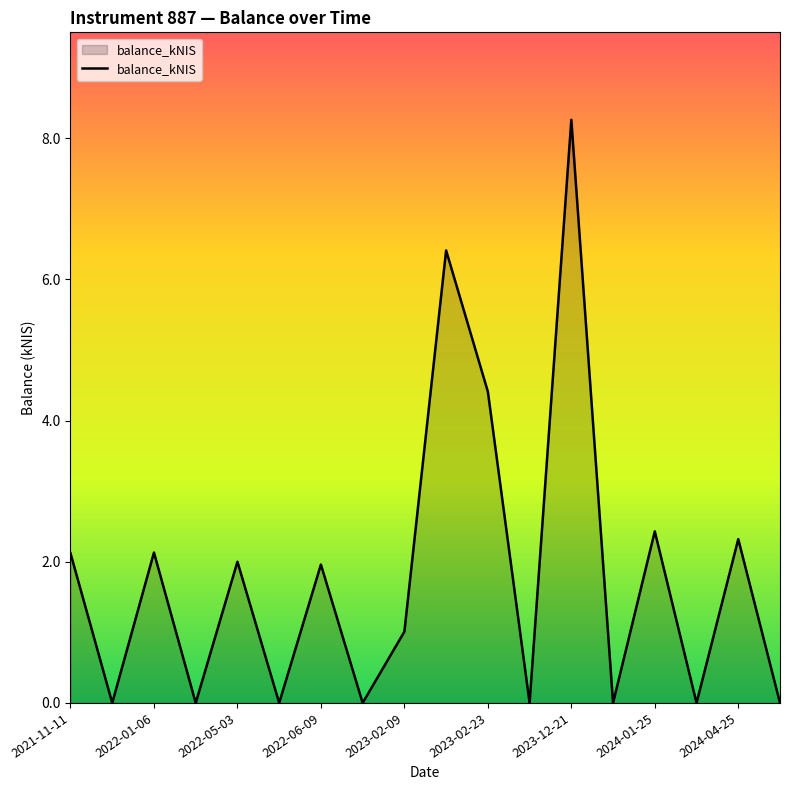

What is the maximum value shown in the chart?

8.3